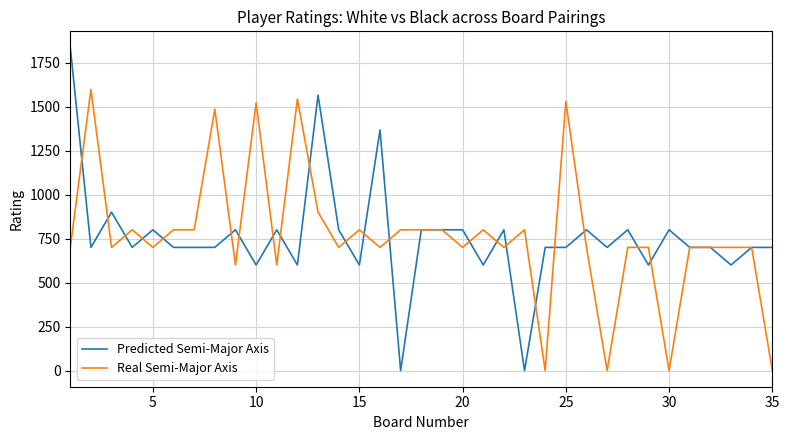

Count the number of categories in the chart.

35